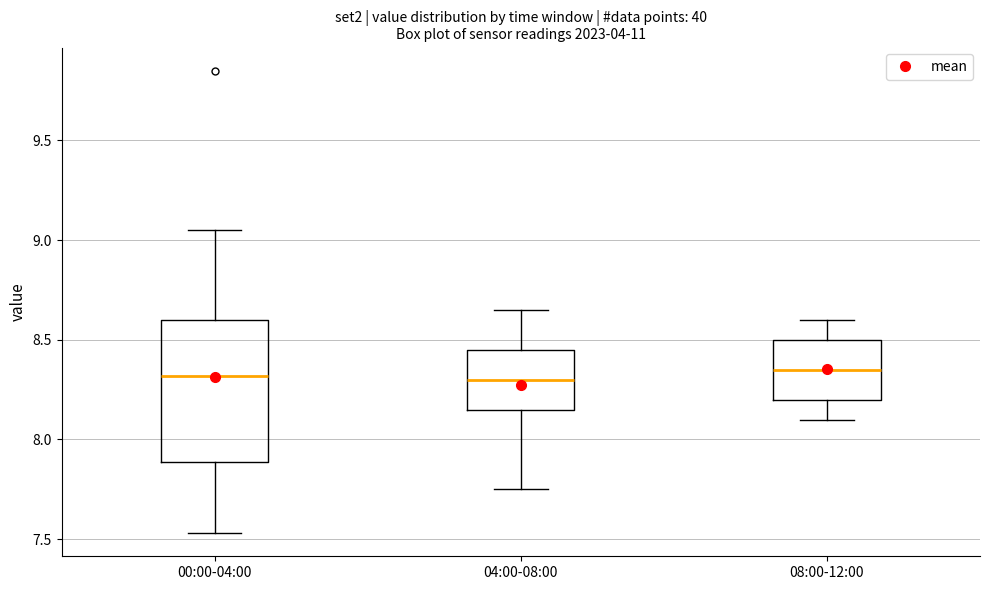

Reading left to right, transcribe this box plot: for each box, give where its median line is, the range the box spans, and where its two whiskers end, as read against the y-axis. The values are not printed on the chart, so give them approximately, as read against the axis.

00:00-04:00: median 8.30, box 7.90 to 8.60, whiskers 7.55 to 9.05
04:00-08:00: median 8.30, box 8.15 to 8.45, whiskers 7.75 to 8.65
08:00-12:00: median 8.35, box 8.20 to 8.50, whiskers 8.10 to 8.60